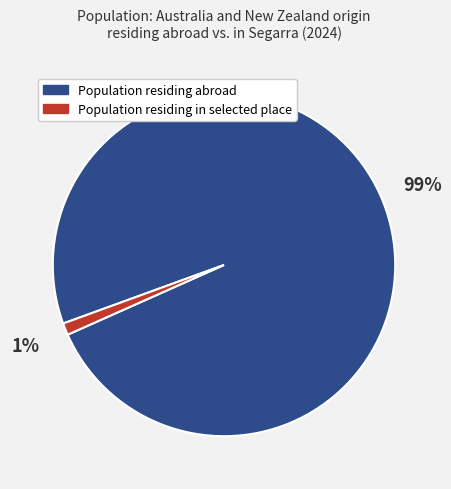

To the nearest percent, what is the difference between the largest and smallest slice percentages?

98%